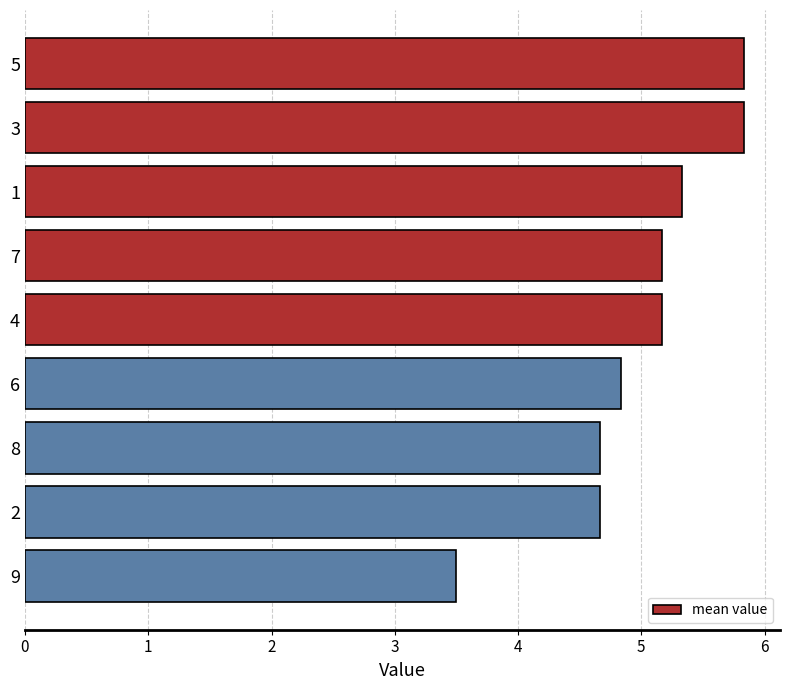

Does the chart contain stacked bars?

No